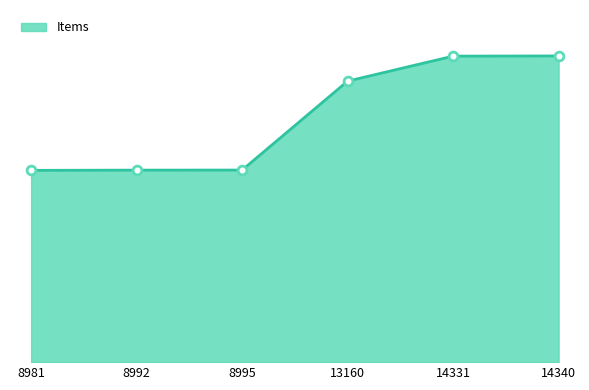

Between 8992 and 14340, which is larger?

14340